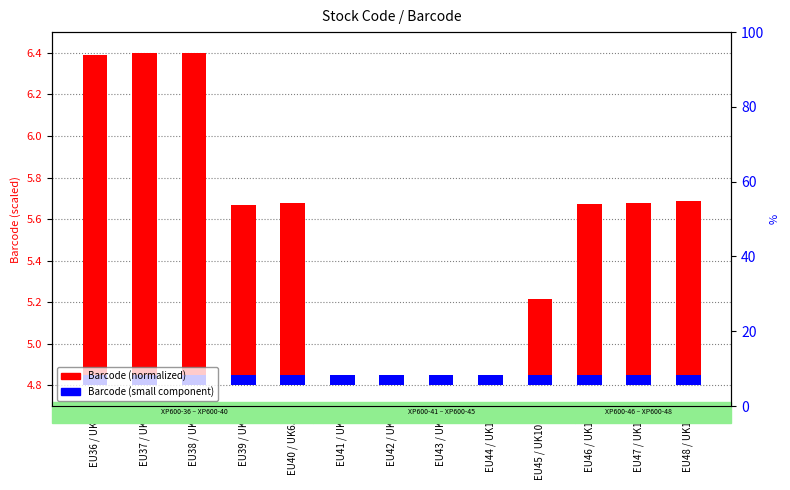

What is the spread (max minus min) of values at EU48 / UK13?

0.8